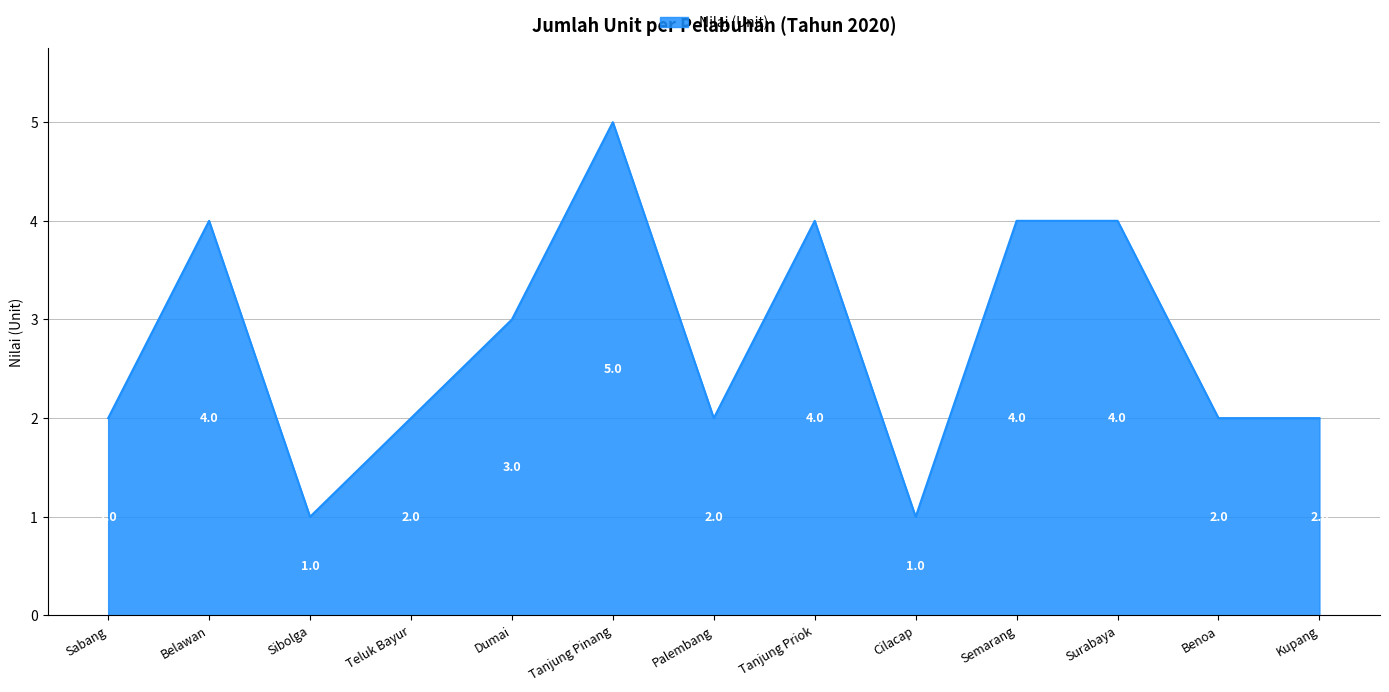

Approximately how many times larger is the value at Surabaya compared to Dumai?

1.3